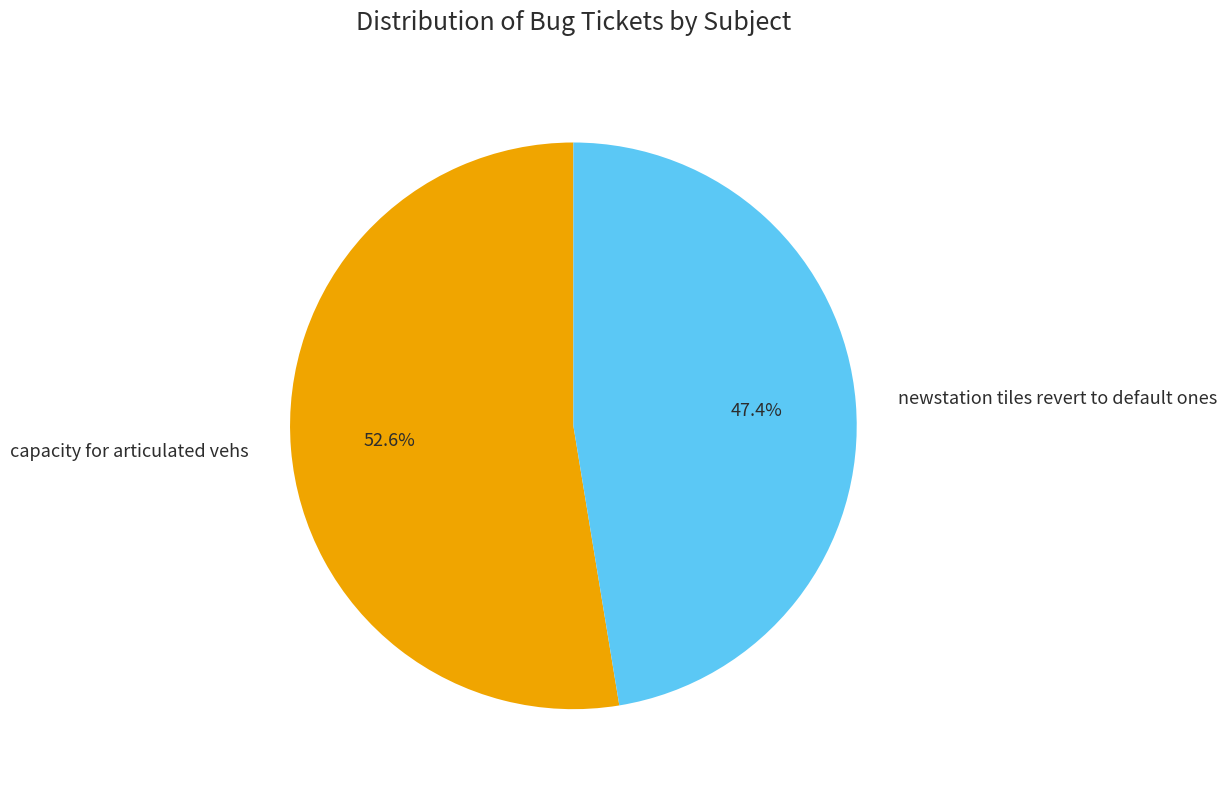

Rank the categories by value from highest to lowest.

capacity for articulated vehs, newstation tiles revert to default ones